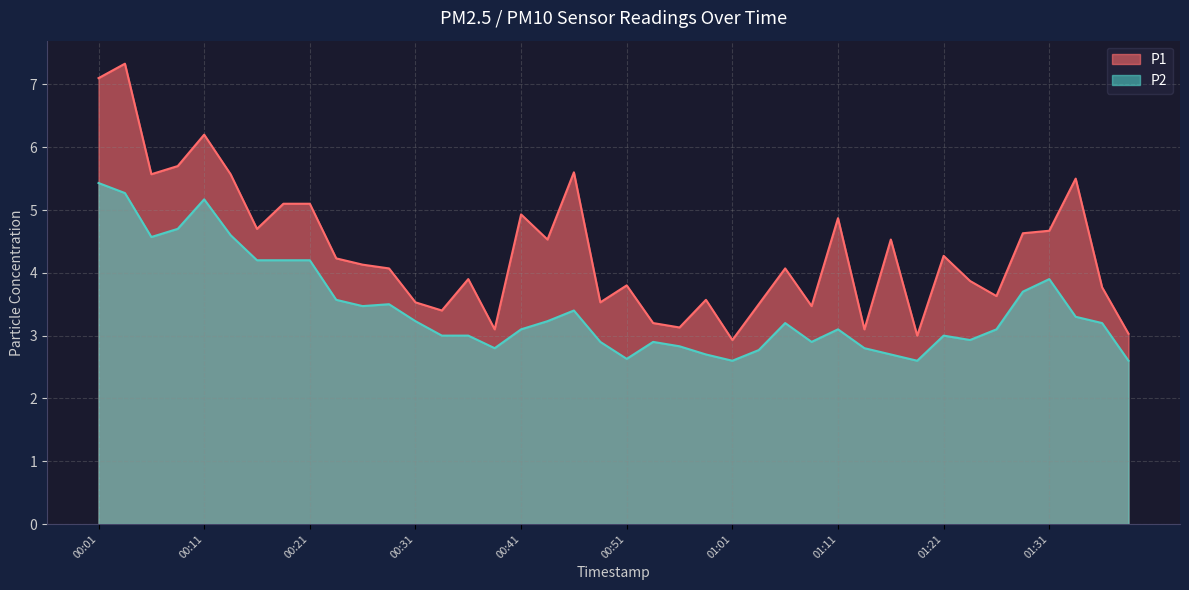

What are all the series names shown in the legend?

P1, P2